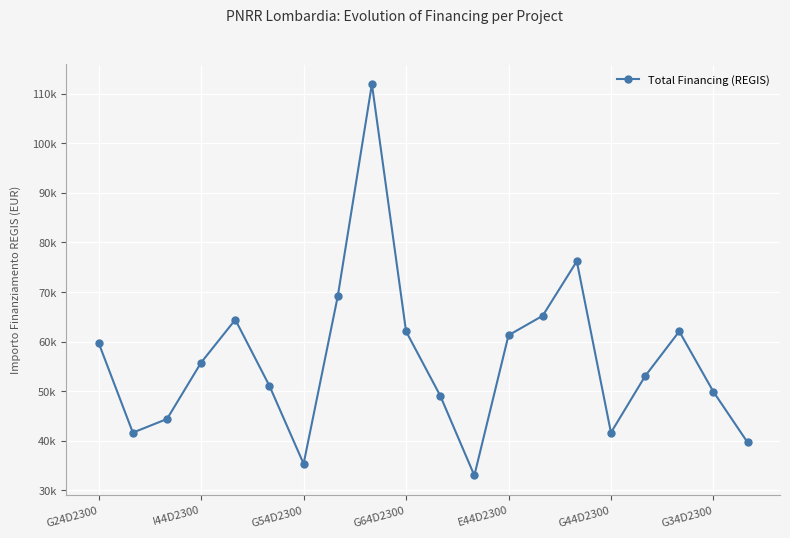

Does the chart have visible grid lines?

Yes